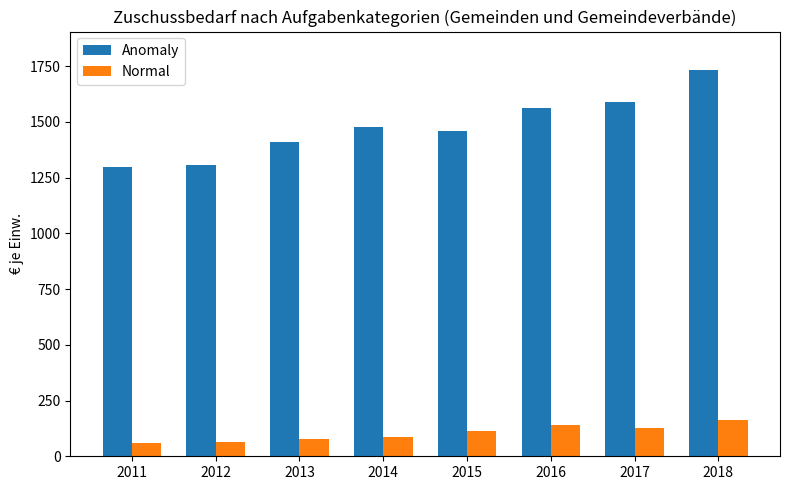

At how many categories does at least one series exceed 454?

8